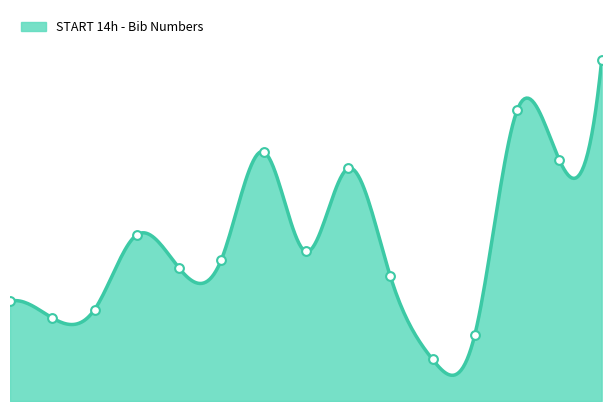

Approximately how many times larger is the value at 3. compared to 14.?

0.4